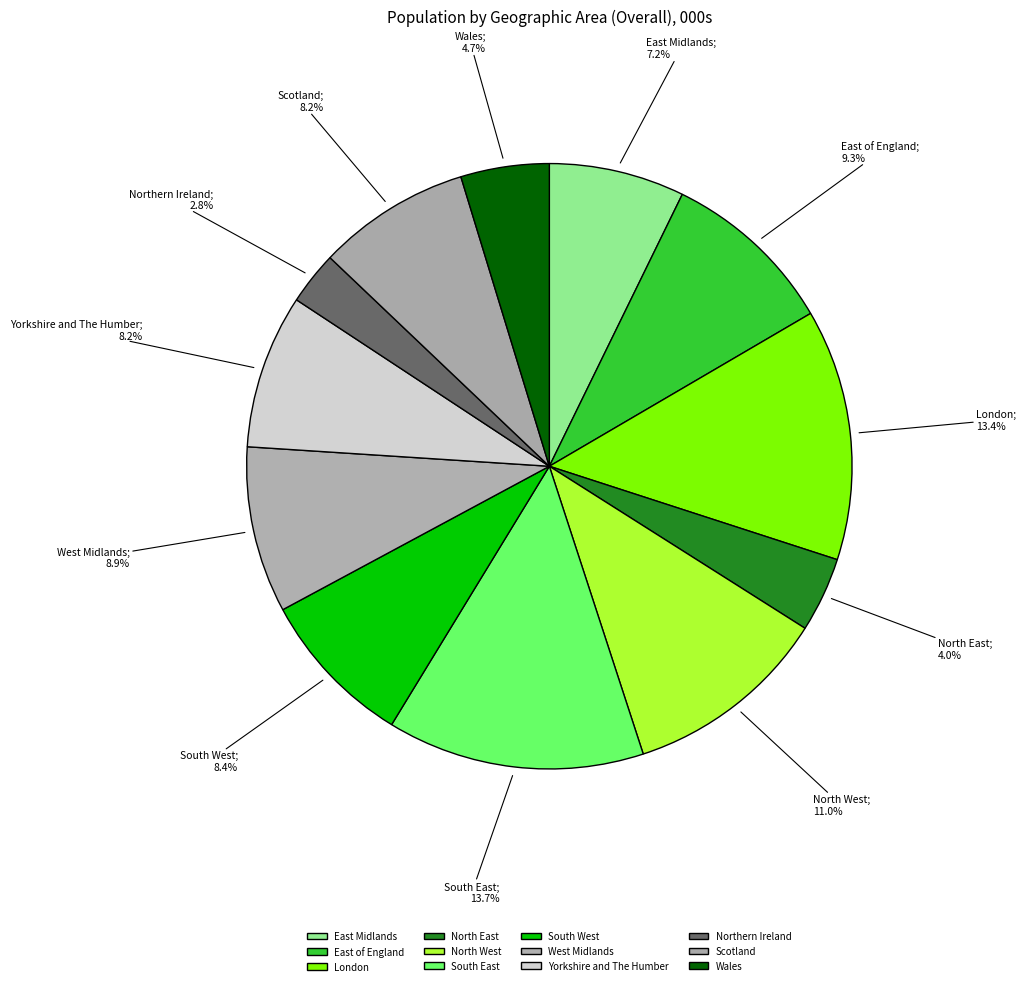

What is the change in value from East of England to Scotland?

-772.8